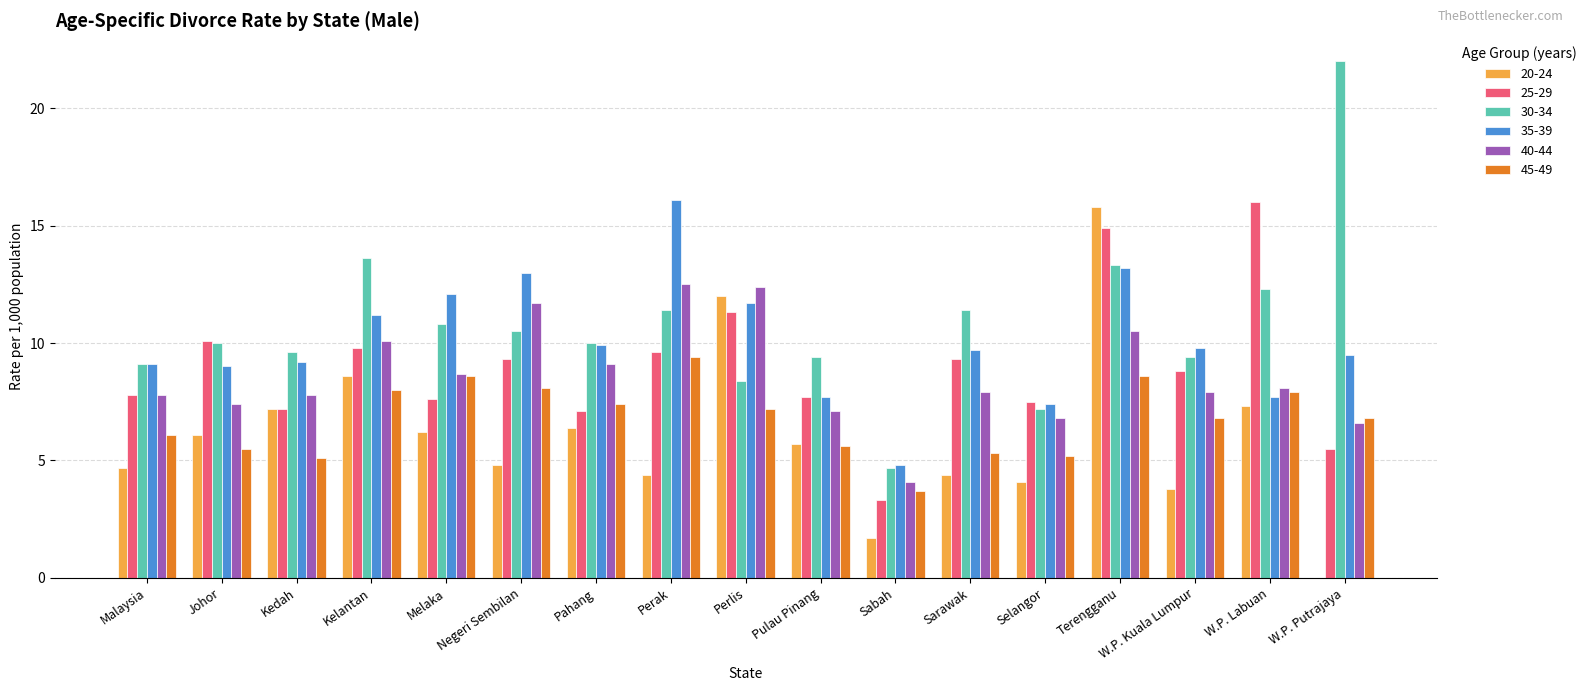

Is it true that 40-44 equals 3.3 at W.P. Putrajaya?

False